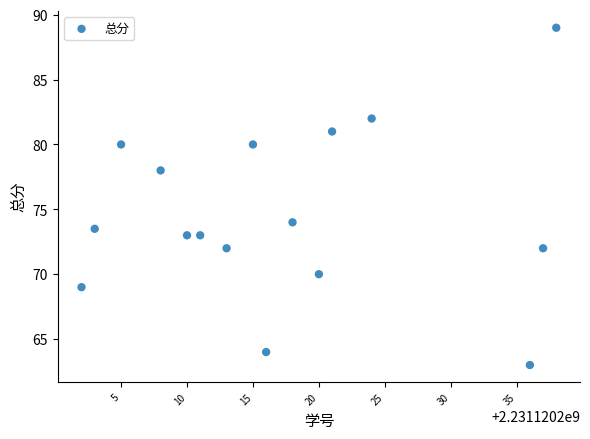

What is the range of Y values (max minus min)?

26.0